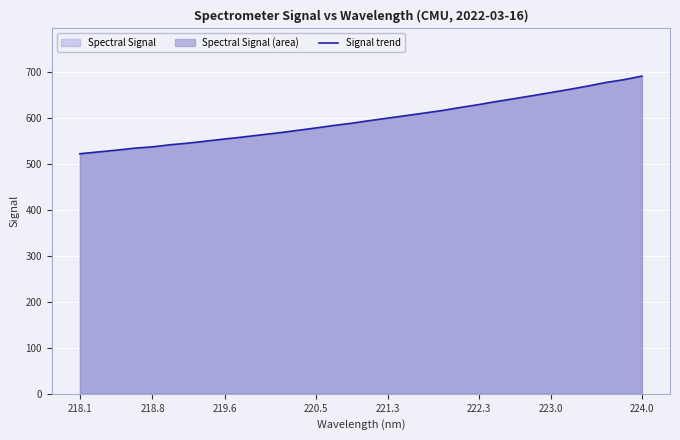

What is the difference between the maximum and minimum values?

168.6